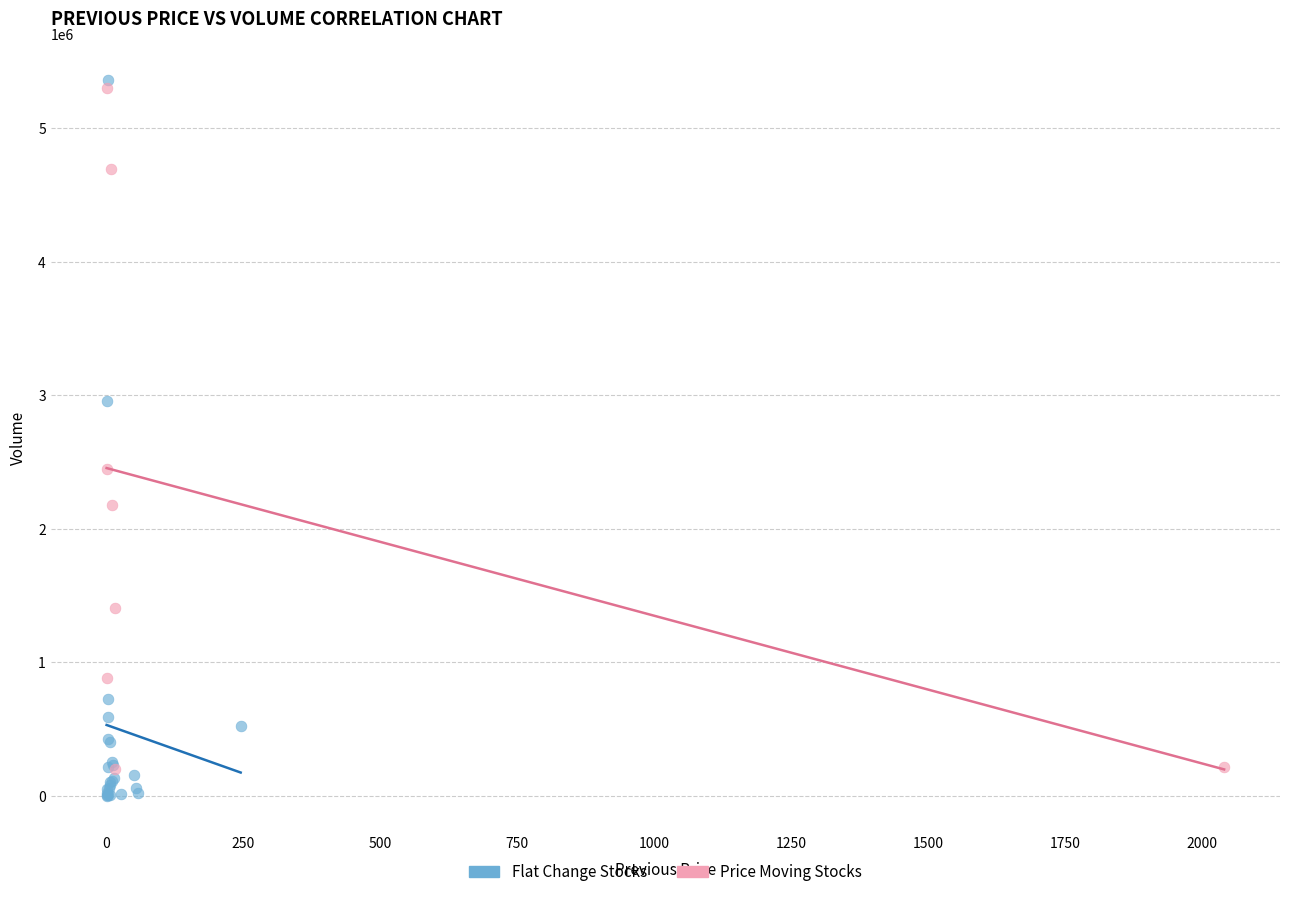

What are all the series names shown in the legend?

Flat Change Stocks, Price Moving Stocks